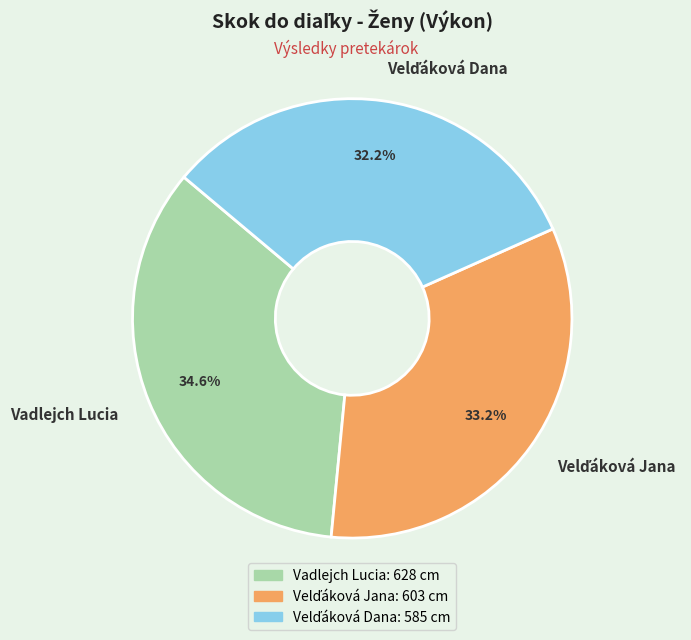

Count the number of slices in the pie.

3